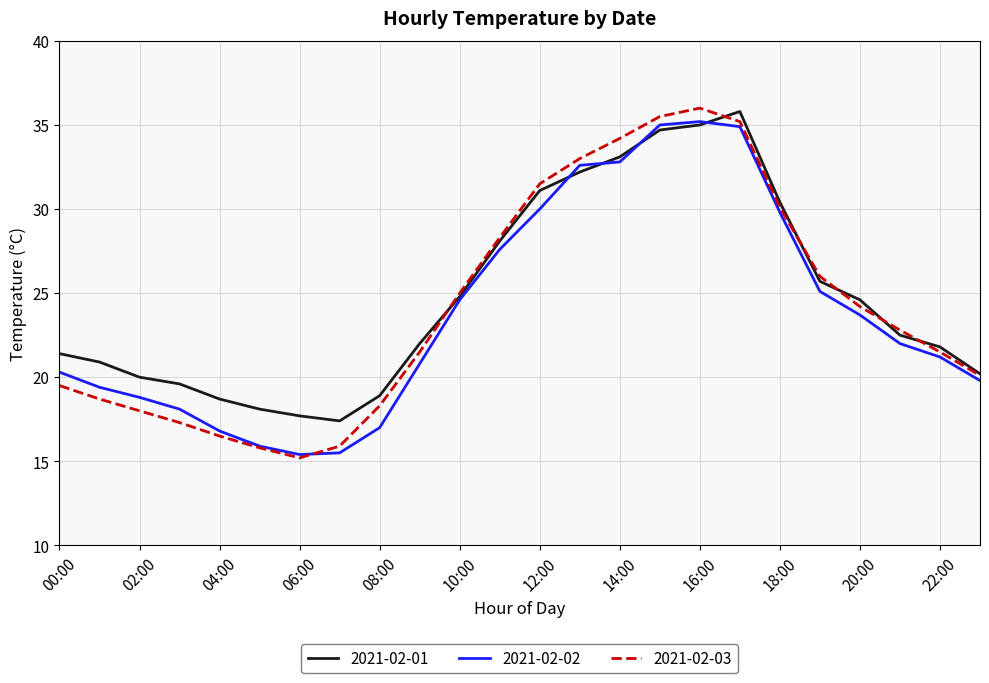

What is the smallest value displayed?

15.2